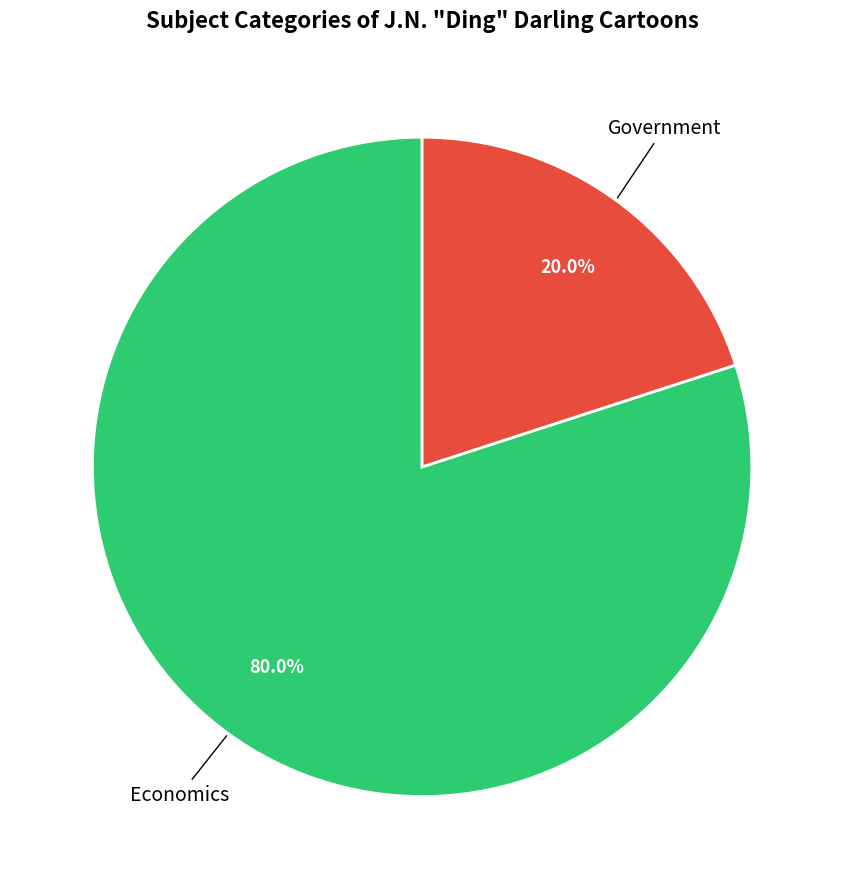

Which category accounts for the majority?

Economics